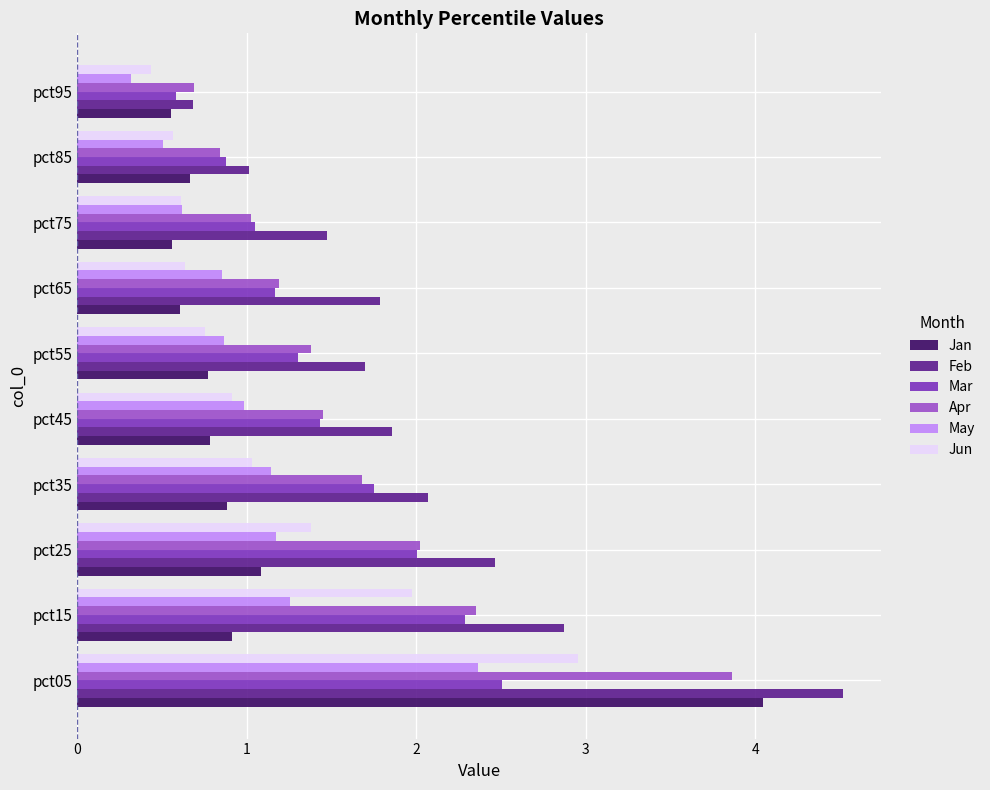

Where is Feb nearest to the value 2?

pct35